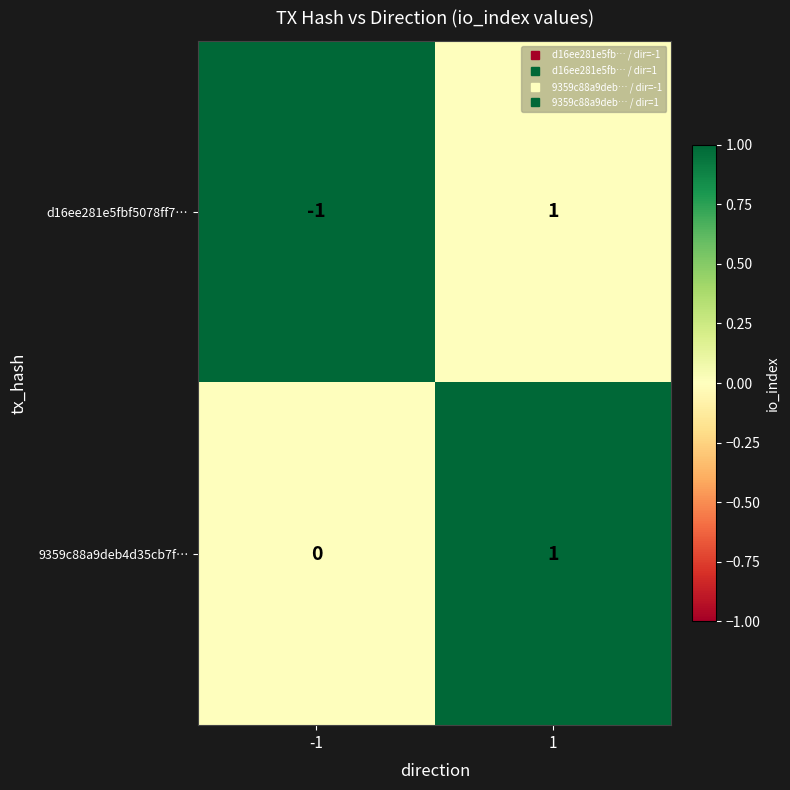

Between -1 and 1, which series saw the biggest shift?

d16ee281e5fbf5078ff7…